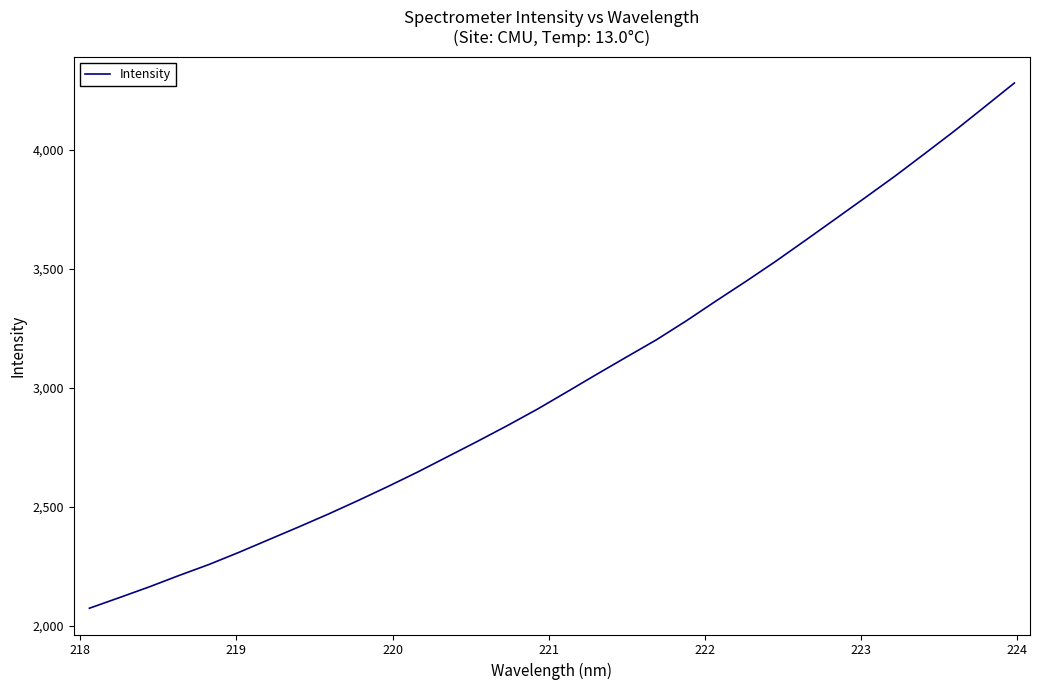

What is the difference between the maximum and minimum values?

2207.3